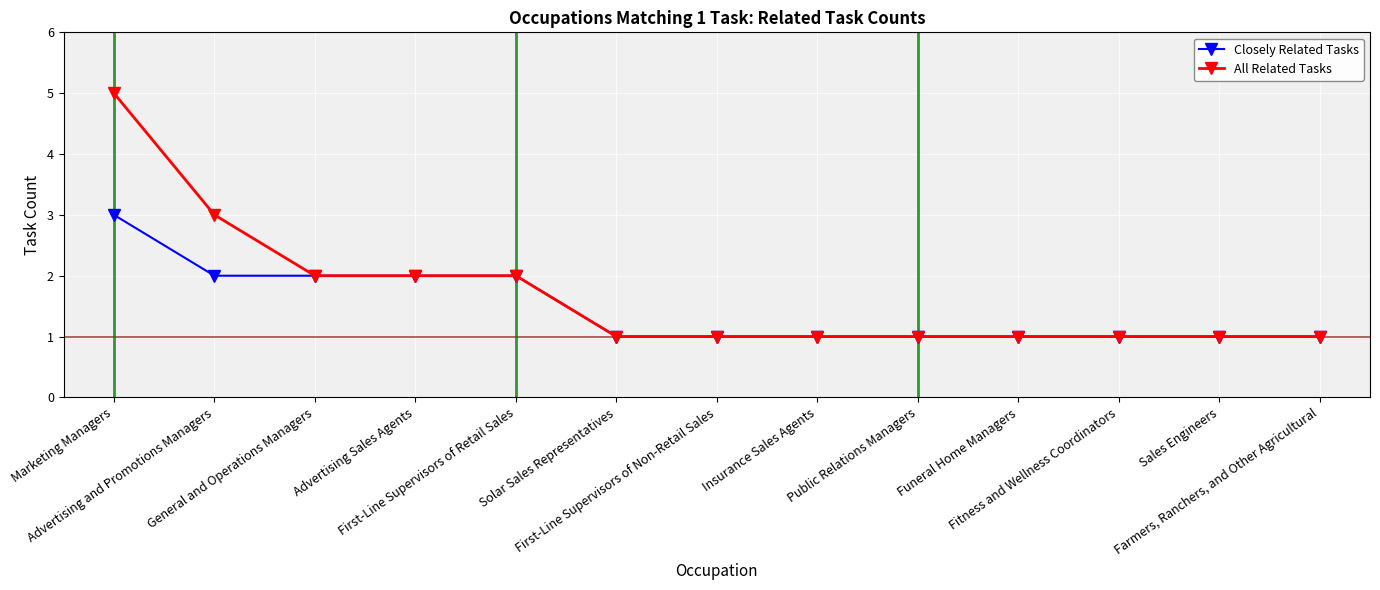

Where is All Related Tasks nearest to the value 3?

Advertising and Promotions Managers